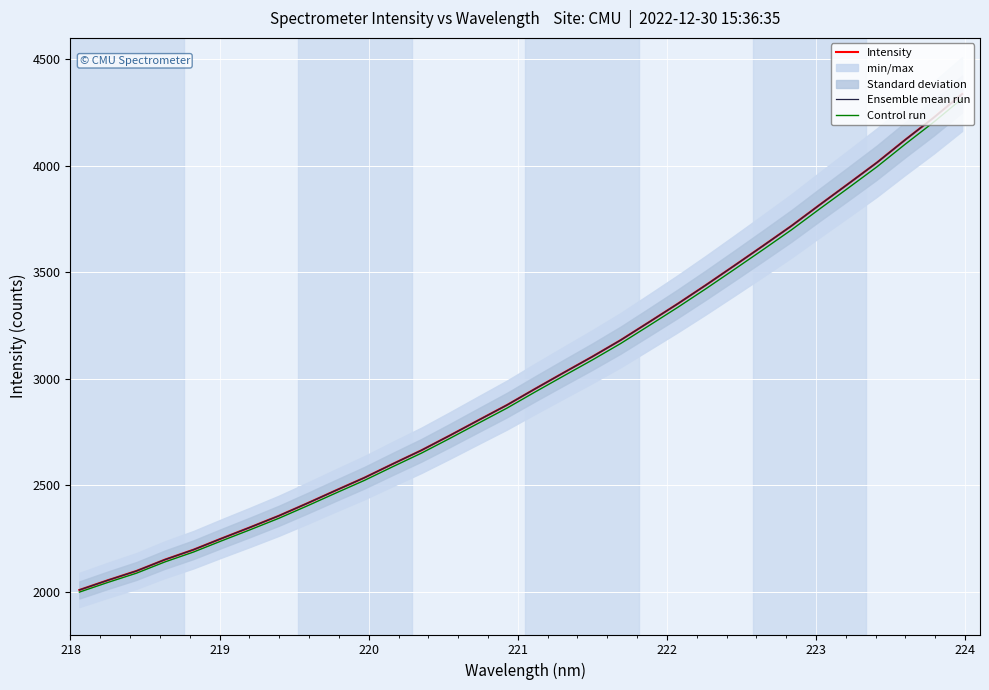

The Intensity series shows 4593.4 at 13. True or false?

False